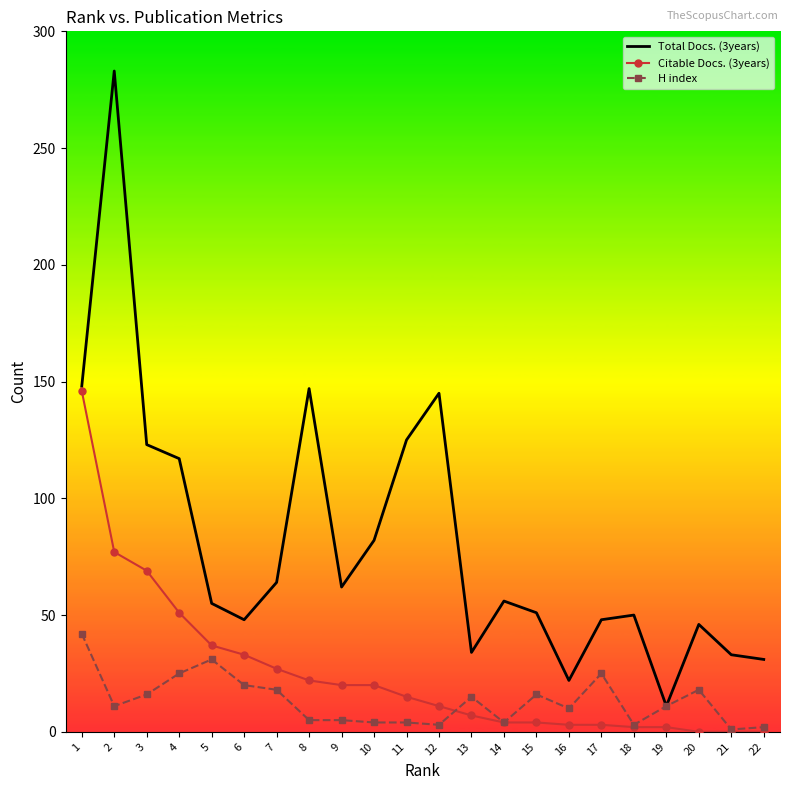

Is it true that Citable Docs. (3years) equals 20 at 10?

True